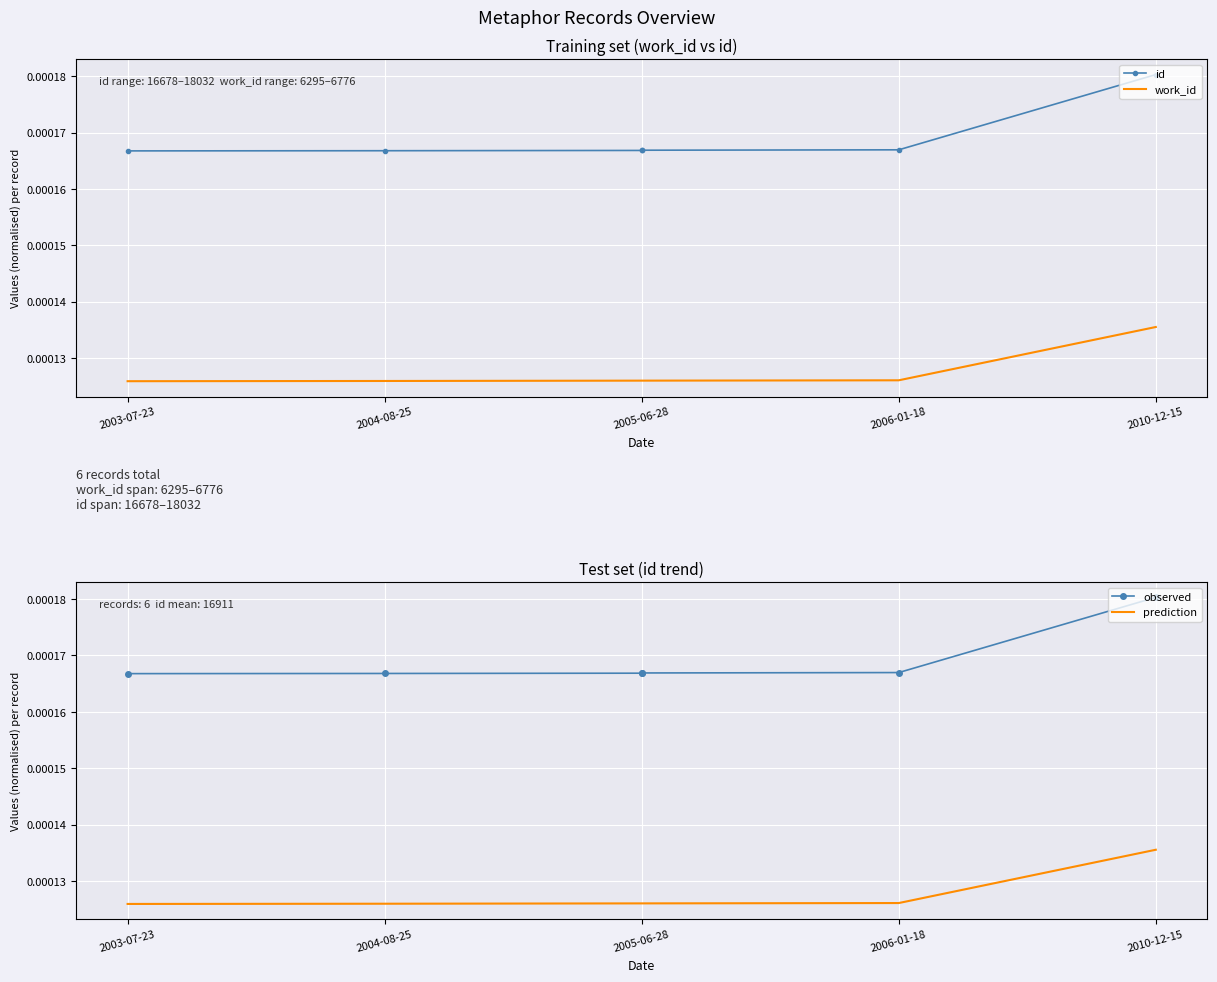

True or false: observed has a value of 0.0 at 2005-06-28.

True